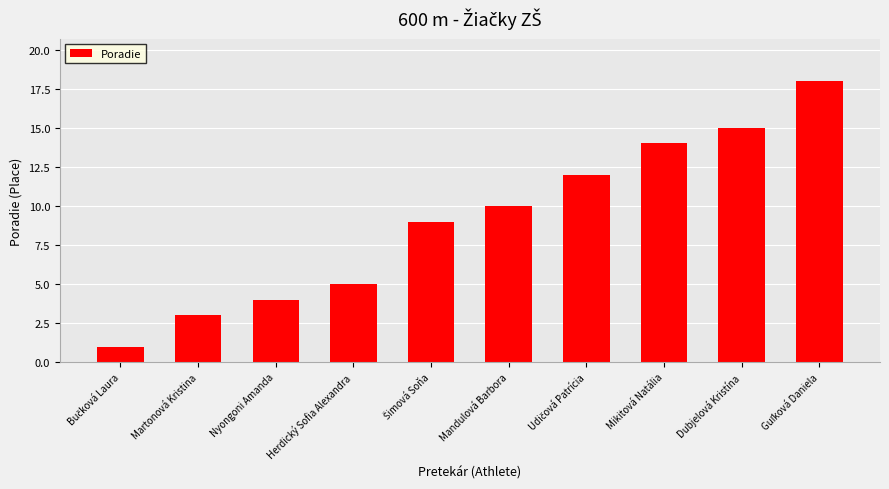

What is the difference between the maximum and minimum values?

17